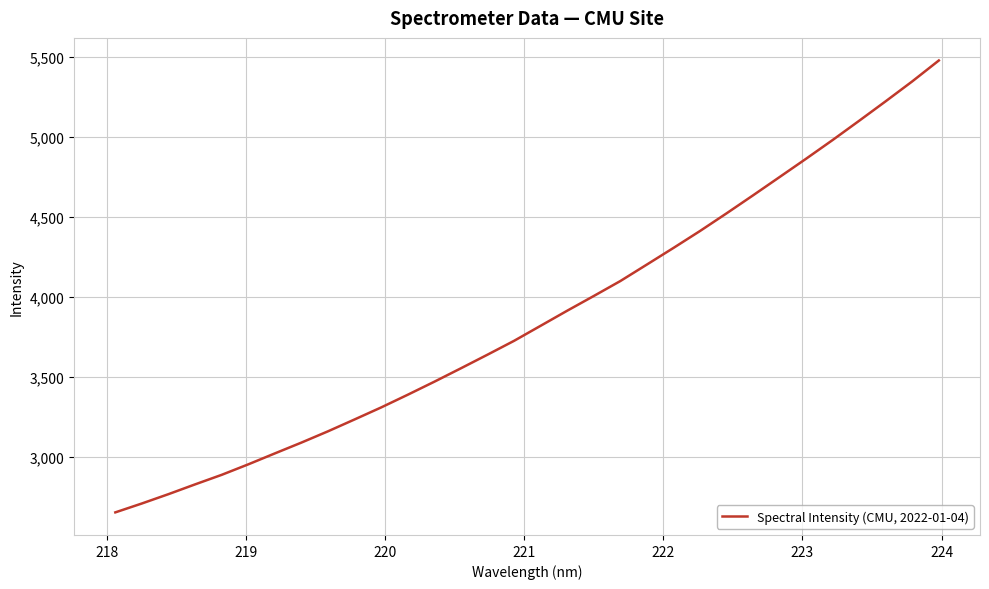

Does the chart have visible grid lines?

Yes